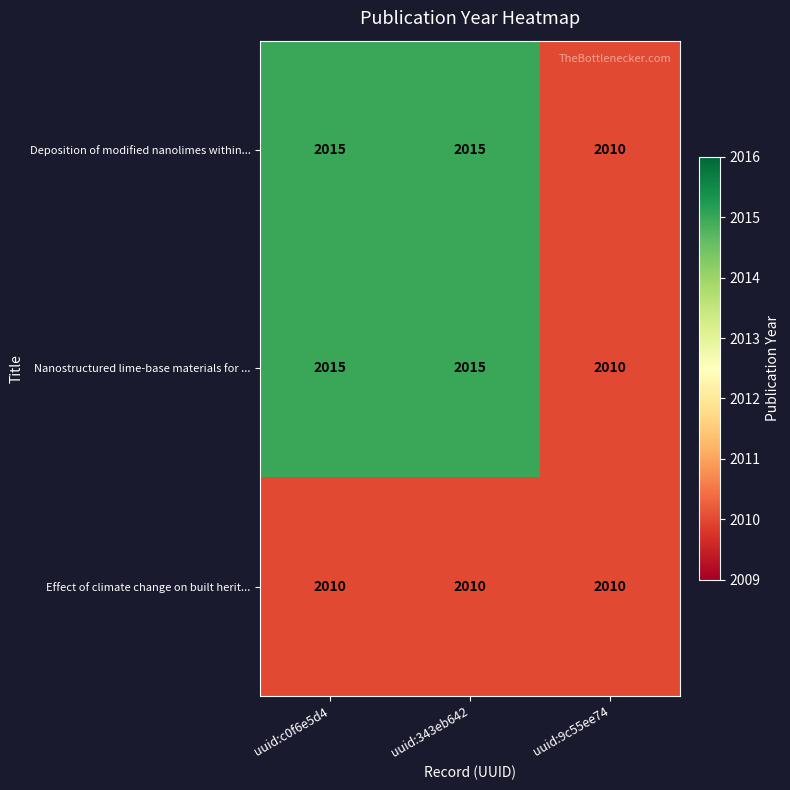

What is the difference between the highest and lowest values at uuid:c0f6e5d4?

5